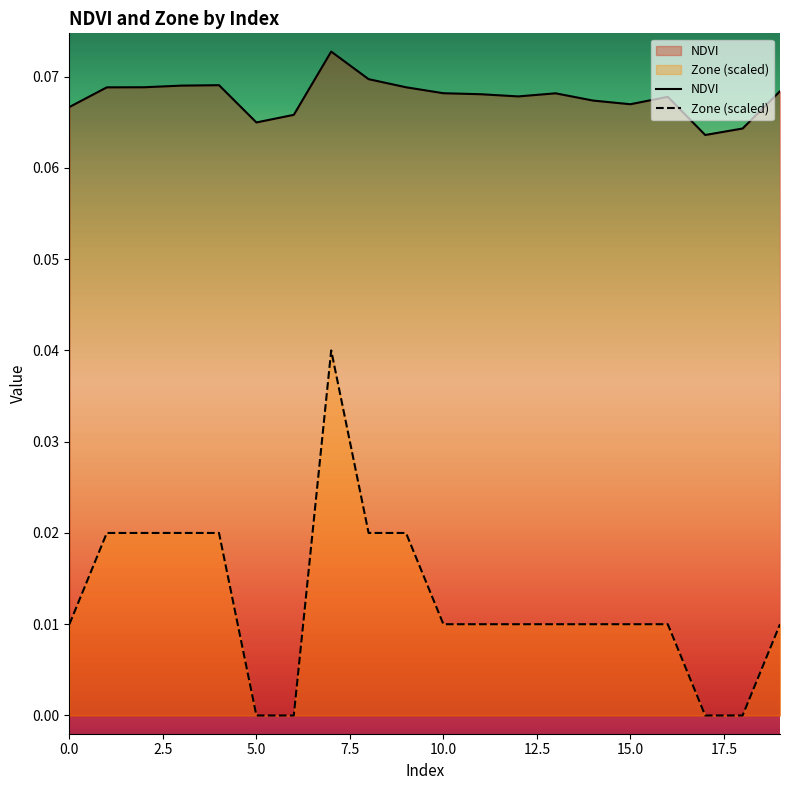

Count the Zone values in the range 0 to 1.

20